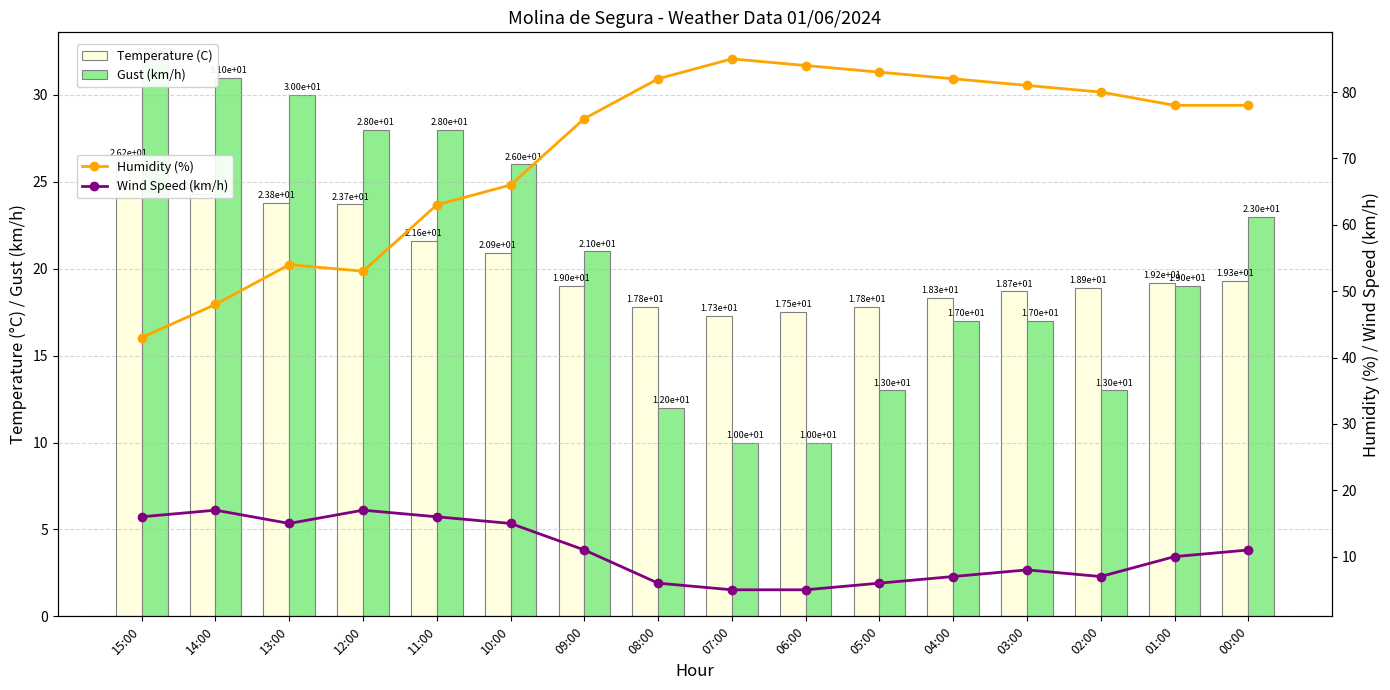

How many distinct data groups are displayed?

4